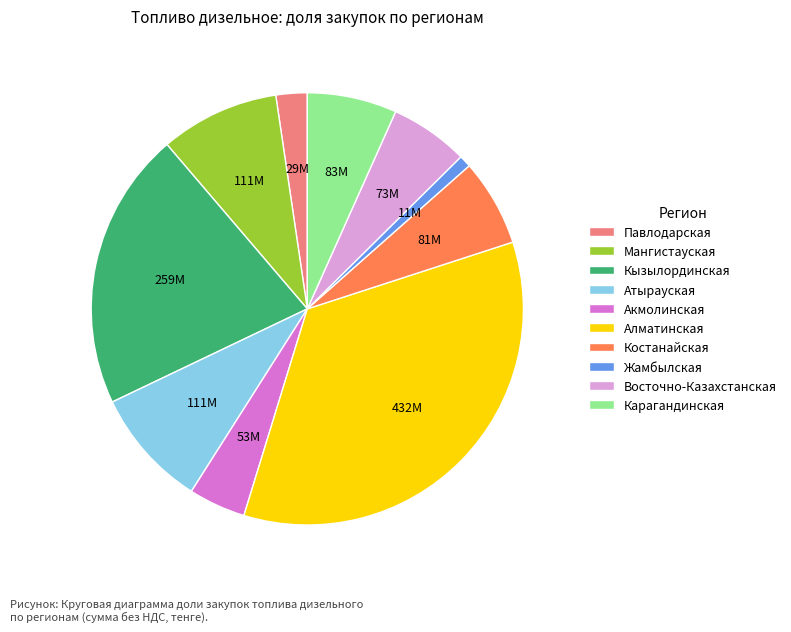

Which slice is the largest?

Алматинская